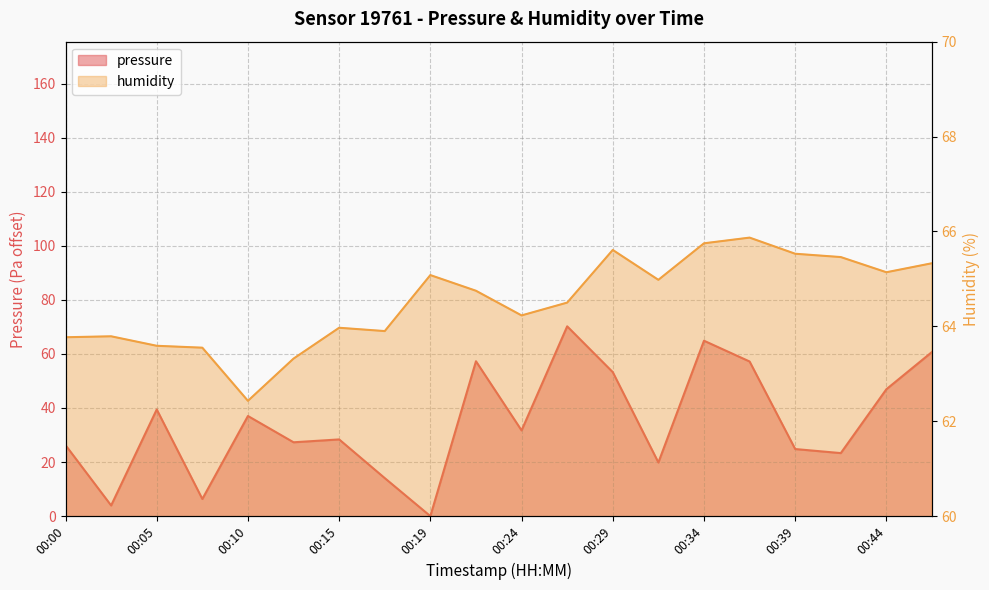

How many data points in pressure are less than 31?

10